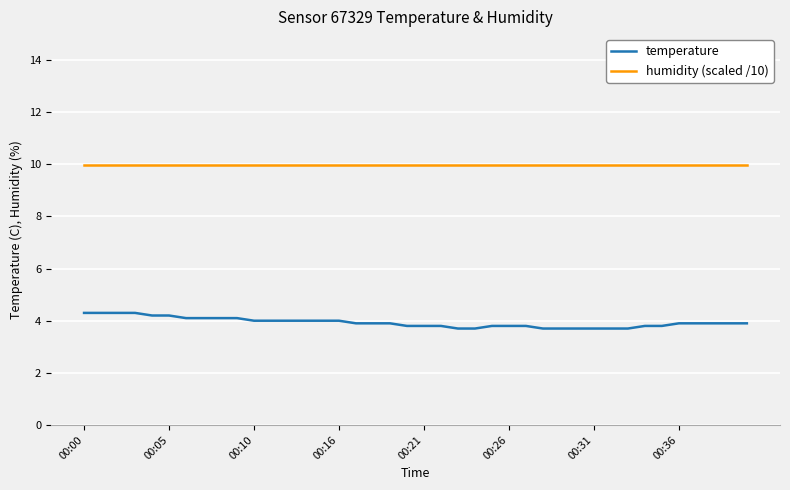

How many categories are shown in the chart?

40